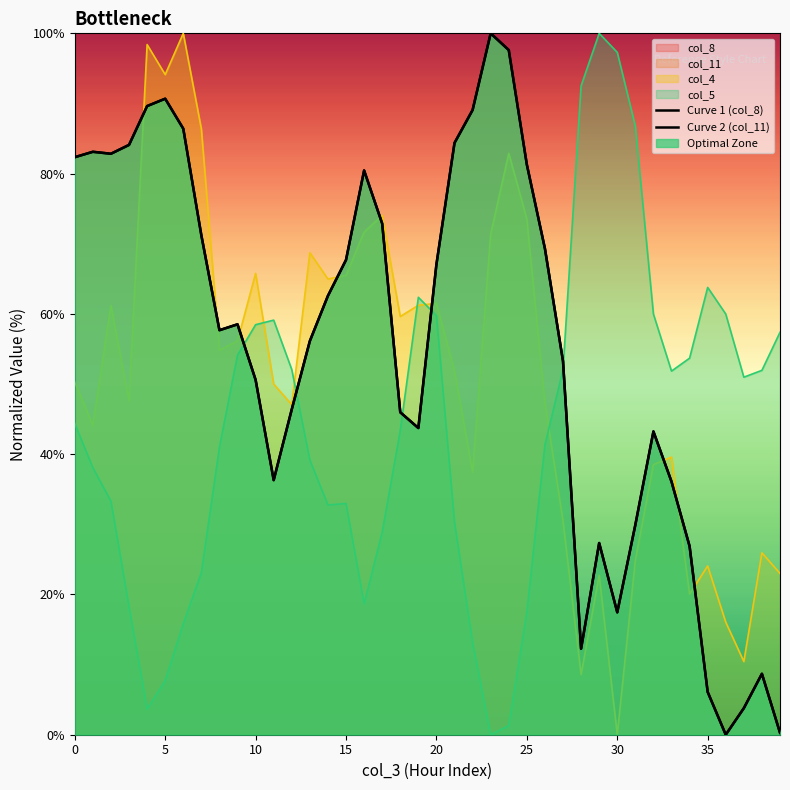

Which series ends up on top after the final intersection of Curve 2 (col_11) and Curve 1 (col_8)?

Curve 1 (col_8)